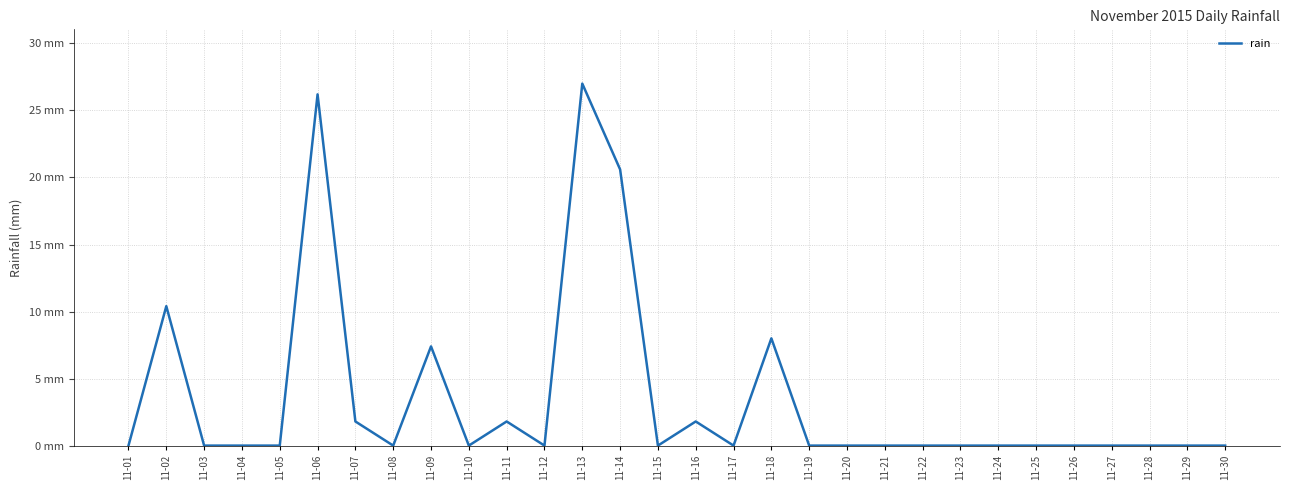

List the labels in order of value, smallest first.

11-01, 11-03, 11-04, 11-05, 11-08, 11-10, 11-12, 11-15, 11-17, 11-19, 11-20, 11-21, 11-22, 11-23, 11-24, 11-25, 11-26, 11-27, 11-28, 11-29, 11-30, 11-07, 11-11, 11-16, 11-09, 11-18, 11-02, 11-14, 11-06, 11-13